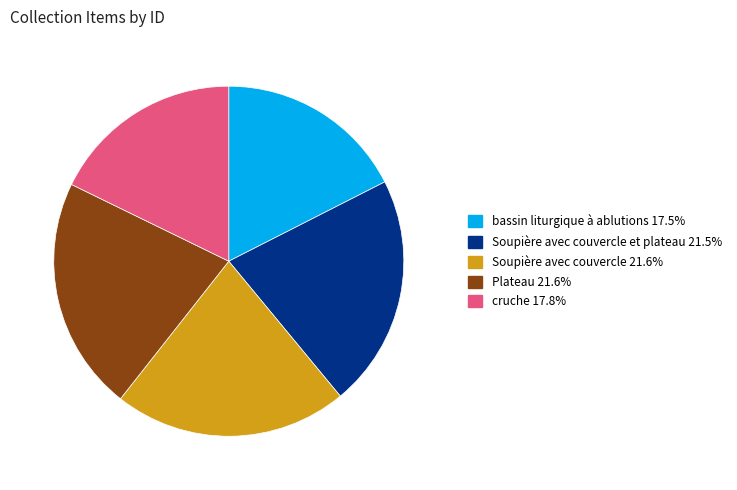

Is there a majority slice in this chart?

No